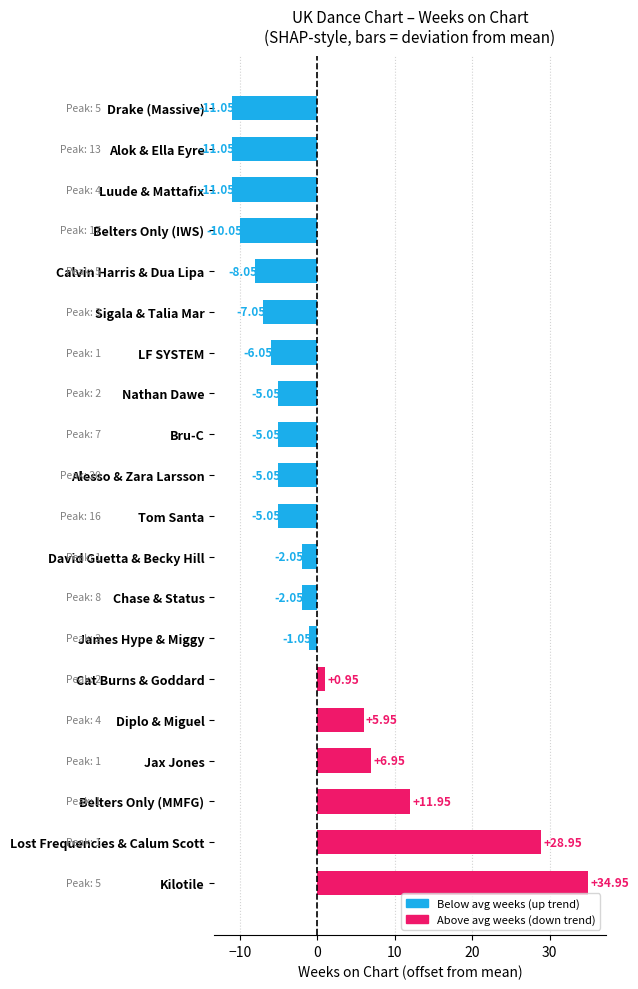

Which label corresponds to the largest value in the chart?

Kilotile